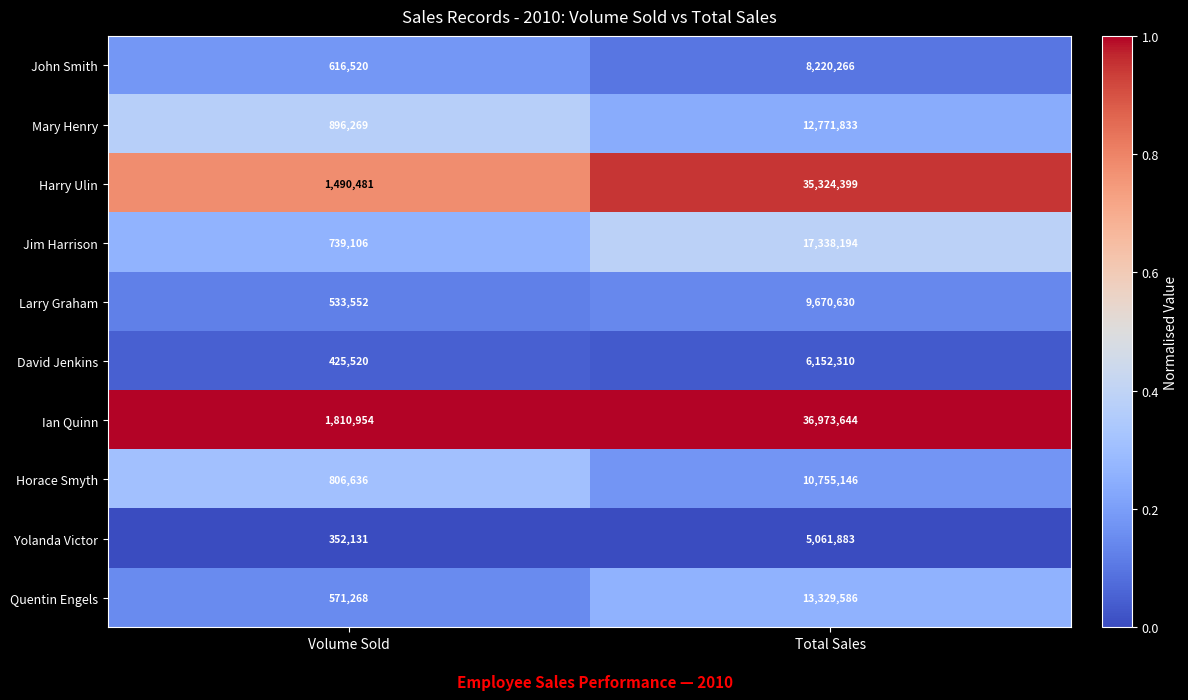

Is it true that Ian Quinn equals 3028622 at Volume Sold?

False